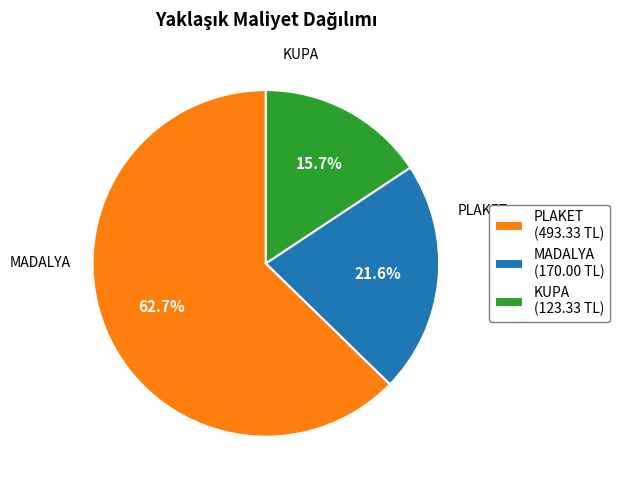

Rank the categories by value from lowest to highest.

KUPA, MADALYA, PLAKET